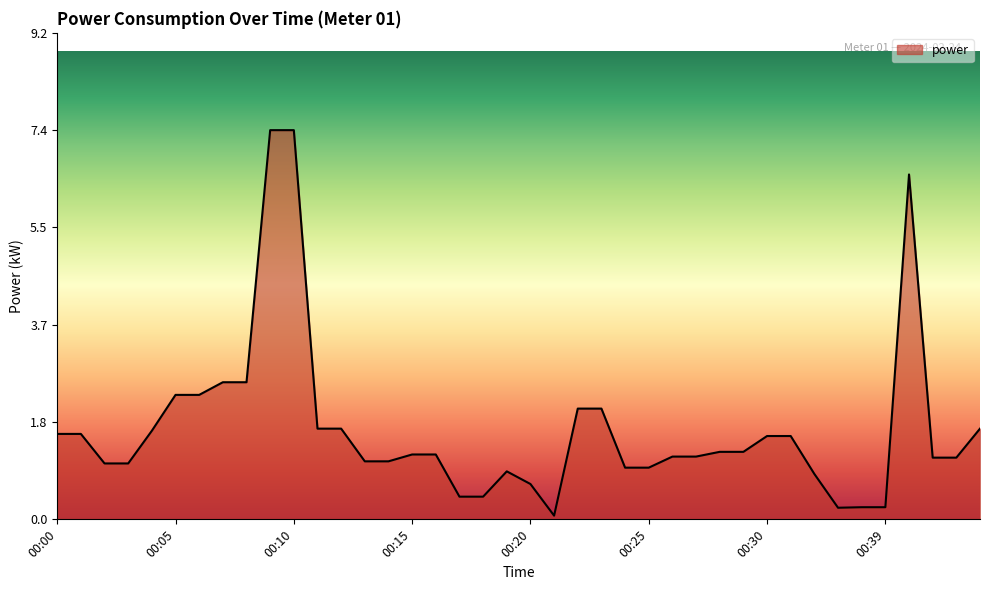

What is the difference between the maximum and minimum values?

7.3